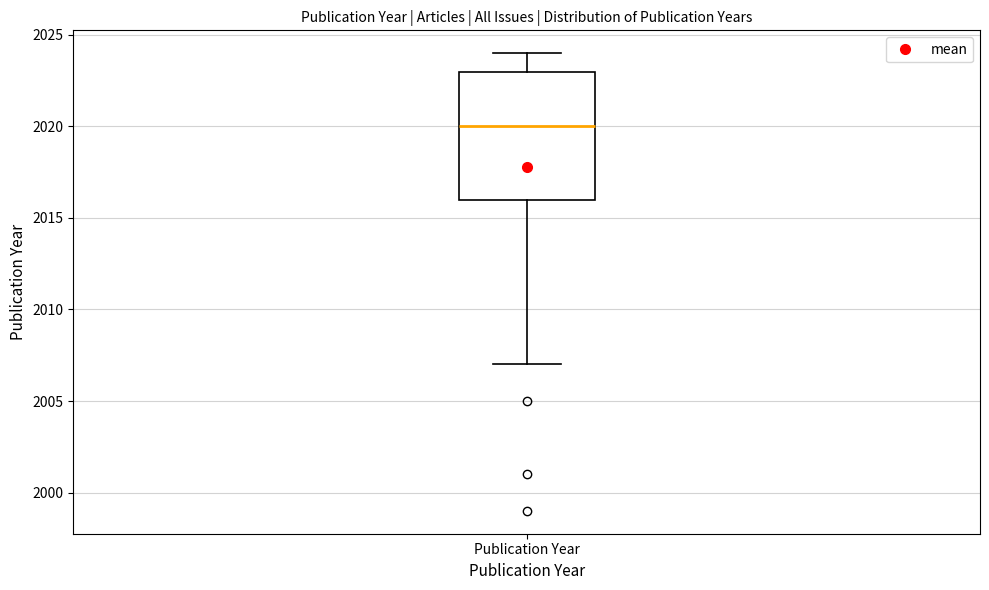

Read this box plot against the y-axis: the position of the median line, the range covered by the box, and the ends of both whiskers. The values are not printed on the chart, so give them approximately, as read against the axis.

median 2020, box 2016 to 2023, whiskers 2007 to 2024